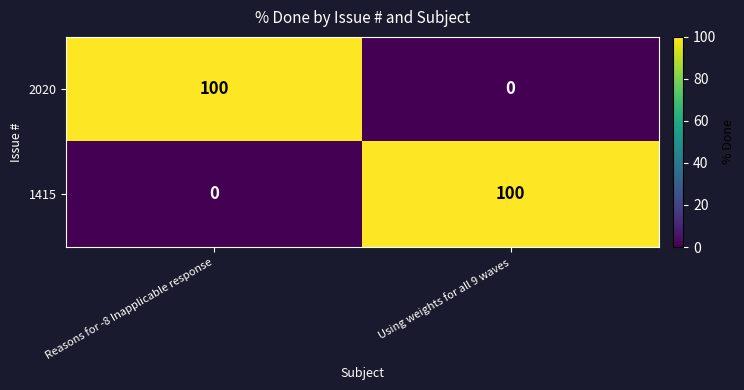

What is the difference between the 1415 values at Reasons for -8 Inapplicable response and Using weights for all 9 waves?

100